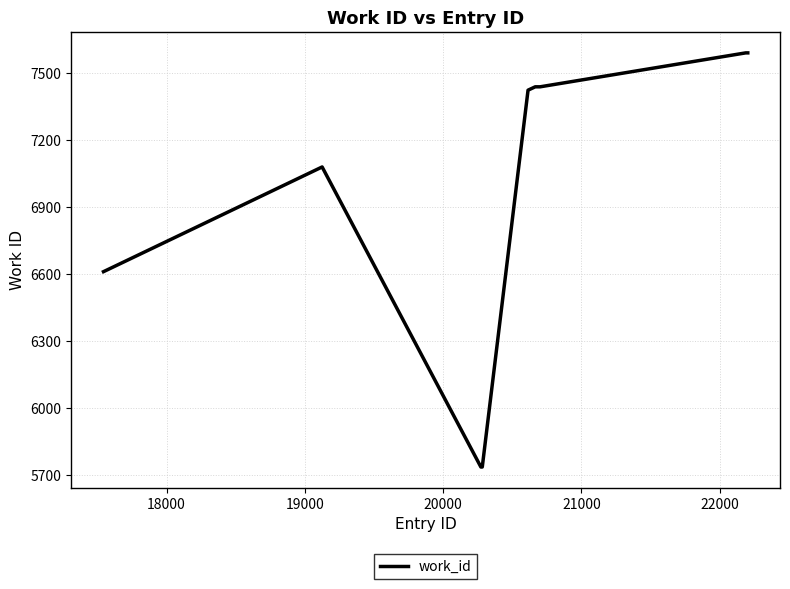

What is the difference between the maximum and minimum values?

1855